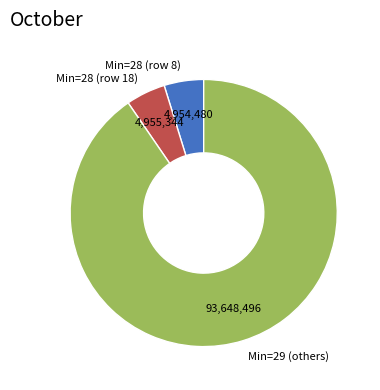

Combined, do Min=29 (others) and Min=28 (row 8) account for over 50%?

Yes